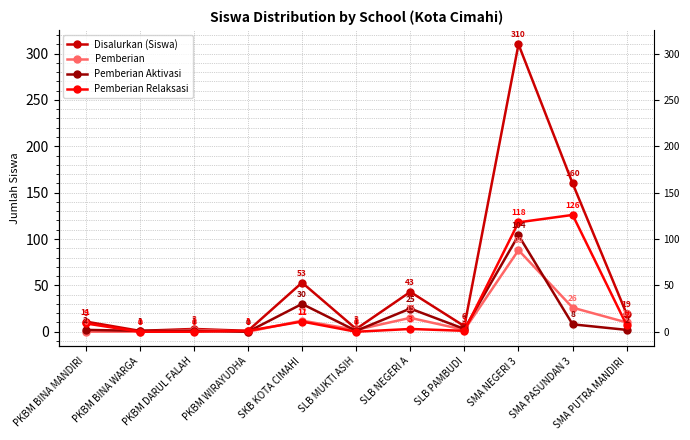

Which series has the widest spread of values?

Disalurkan (Siswa)